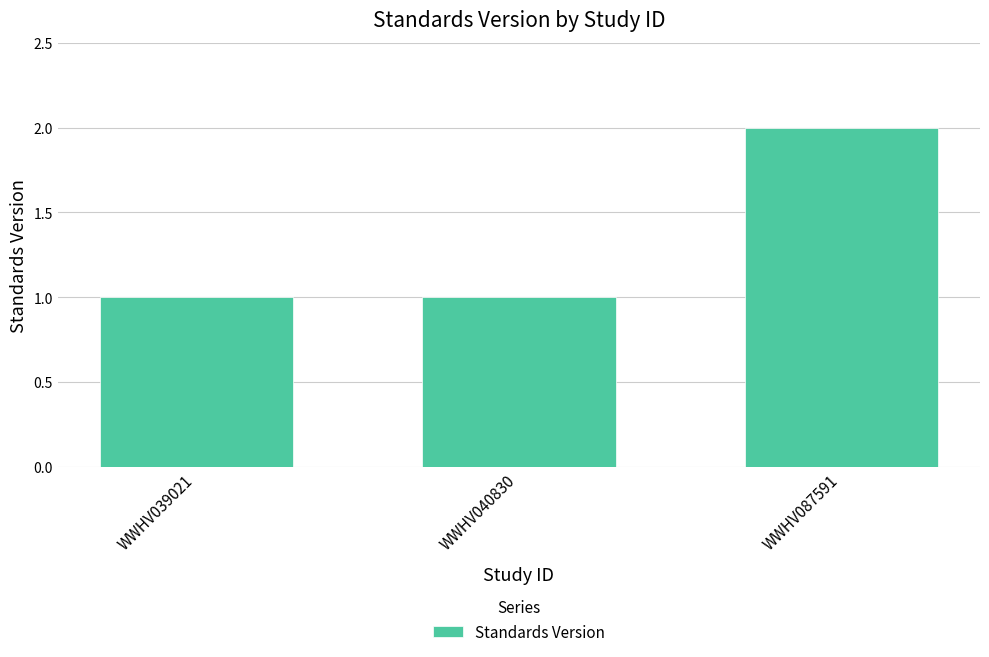

Reading left to right, extract all data points from this chart.

WWHV039021=1	WWHV040830=1	WWHV087591=2